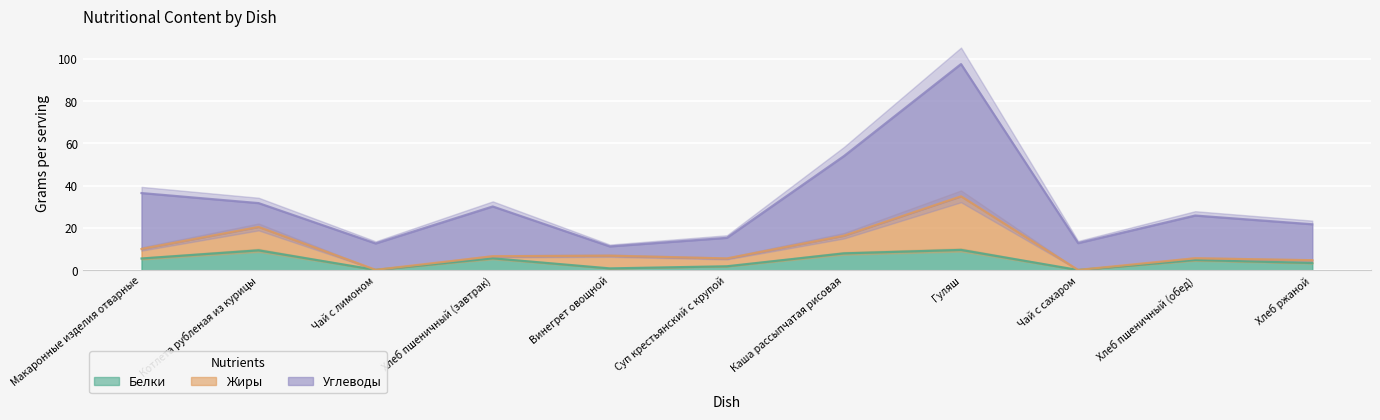

Count the number of categories in the chart.

11